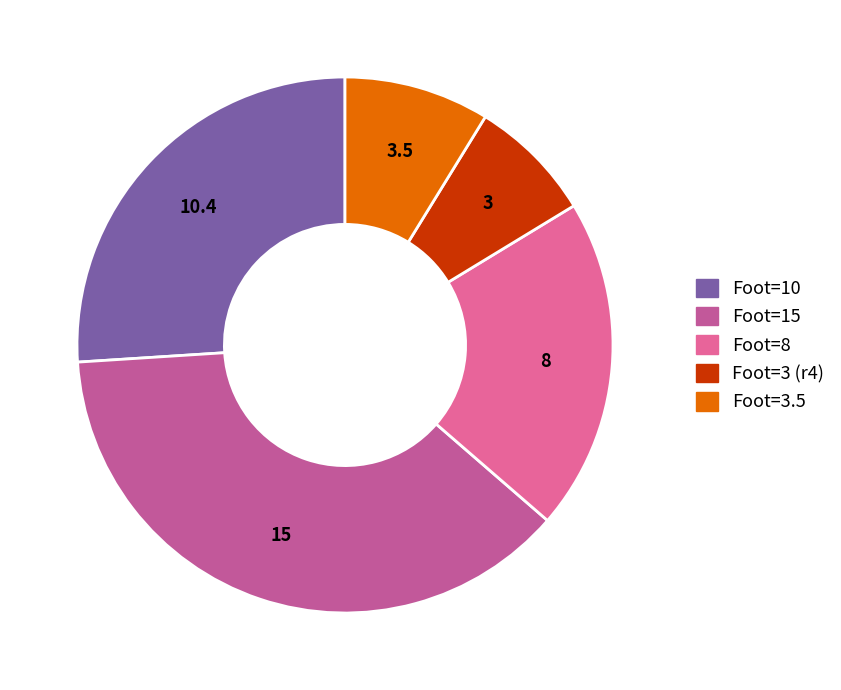

How many segments does this pie chart have?

5